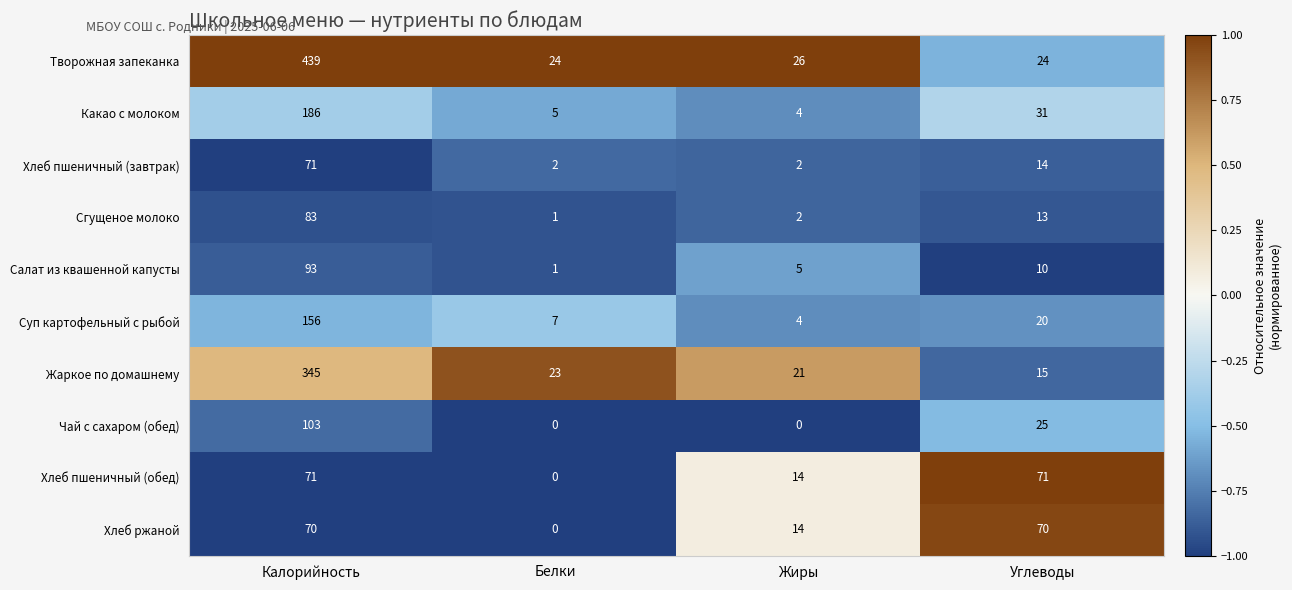

What is the difference between the highest and lowest values at Углеводы?

61